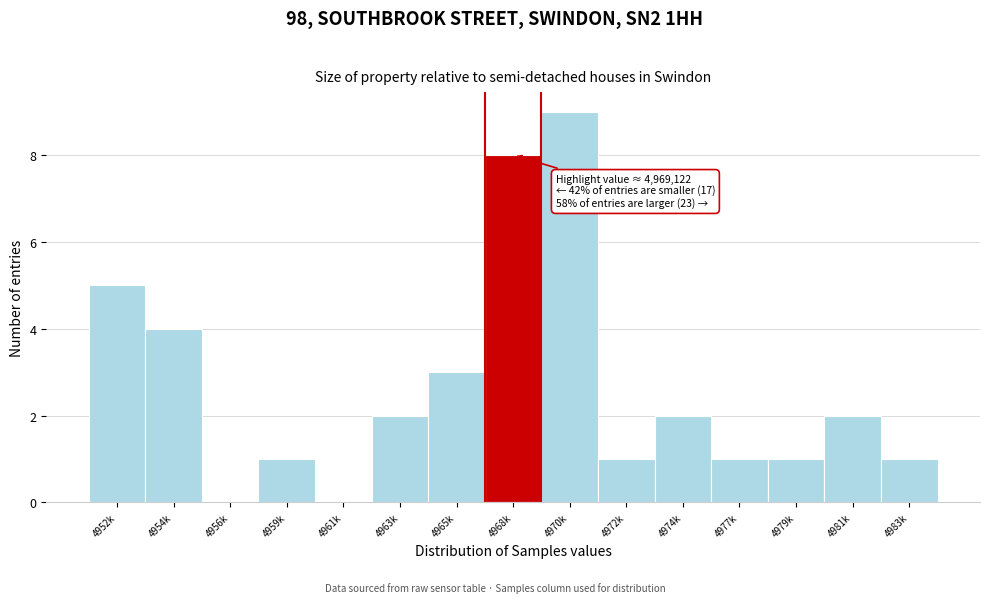

Reading left to right, what are all the values shown in this chart?

4952k=5	4954k=4	4956k=0	4959k=1	4961k=0	4963k=2	4965k=3	4968k=8	4970k=9	4972k=1	4974k=2	4977k=1	4979k=1	4981k=2	4983k=1